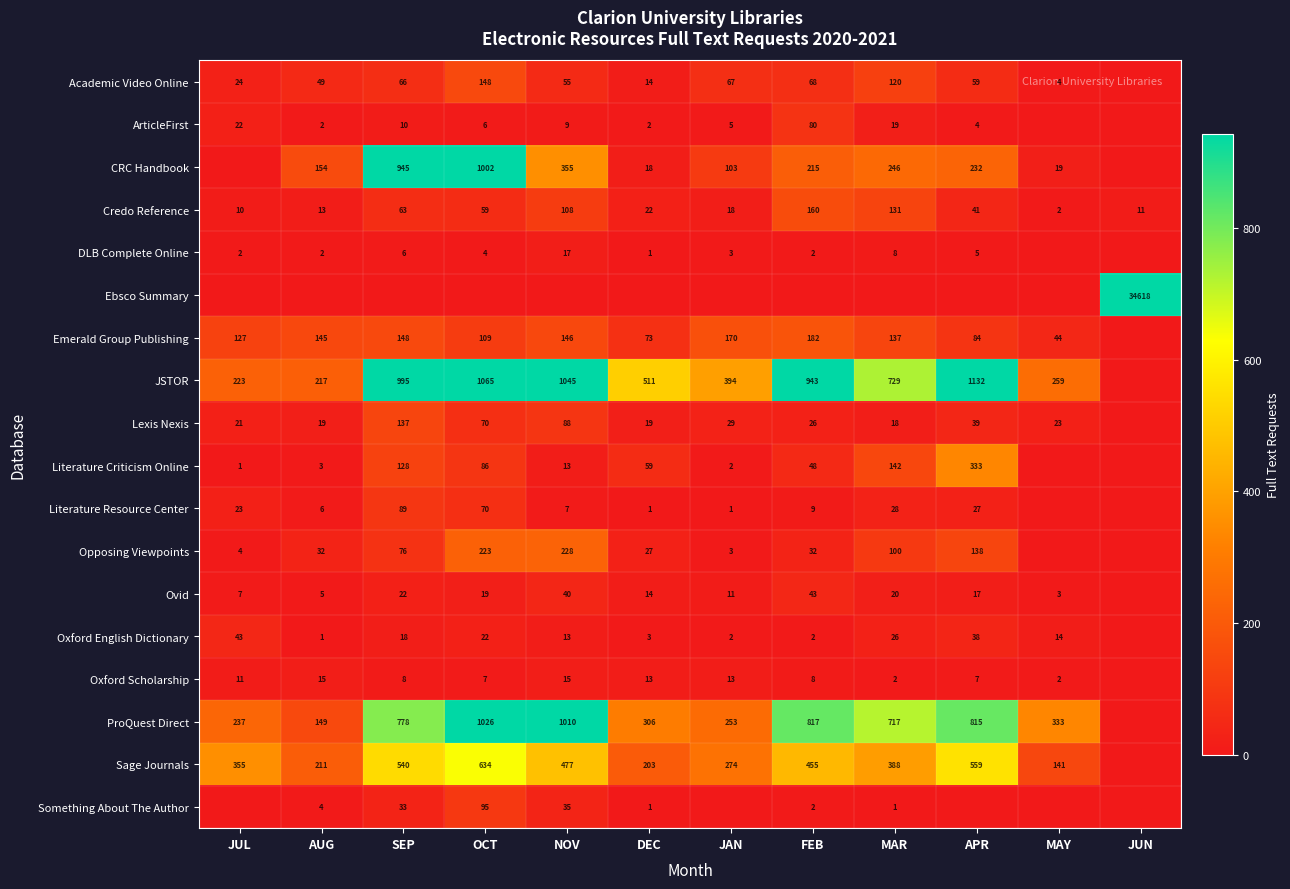

Is the value of JSTOR at SEP greater than the value of Something About The Author at NOV?

Yes